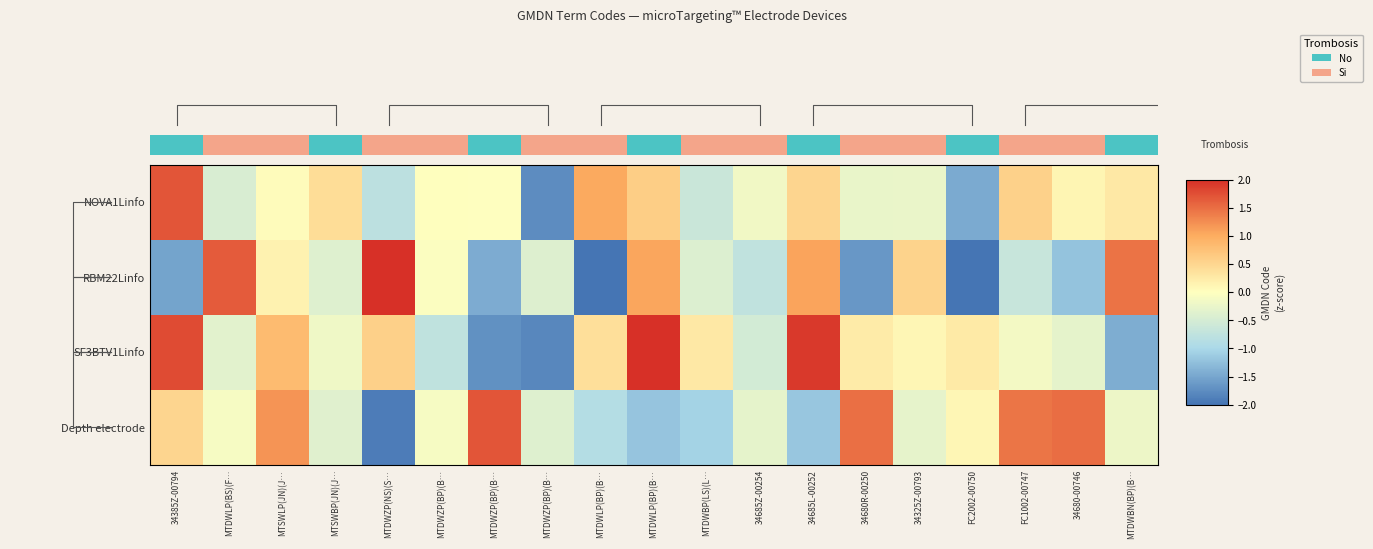

Which series has the largest total across all categories?

SF3BTV1Linfo